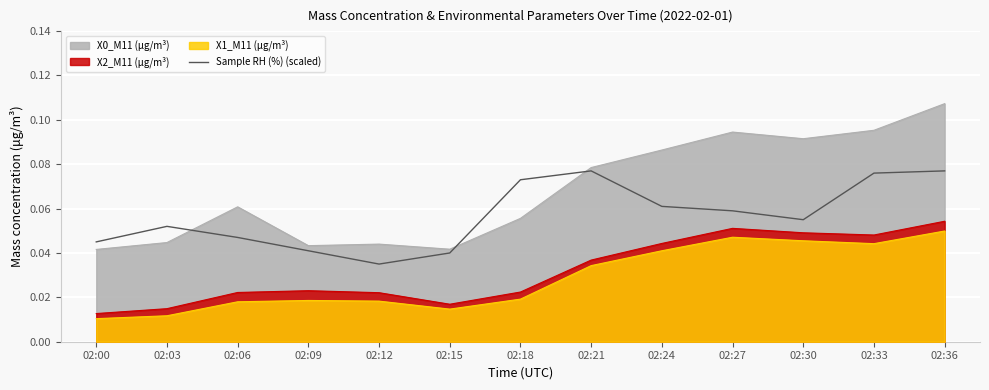

Which label corresponds to the smallest value in the chart?

02:00